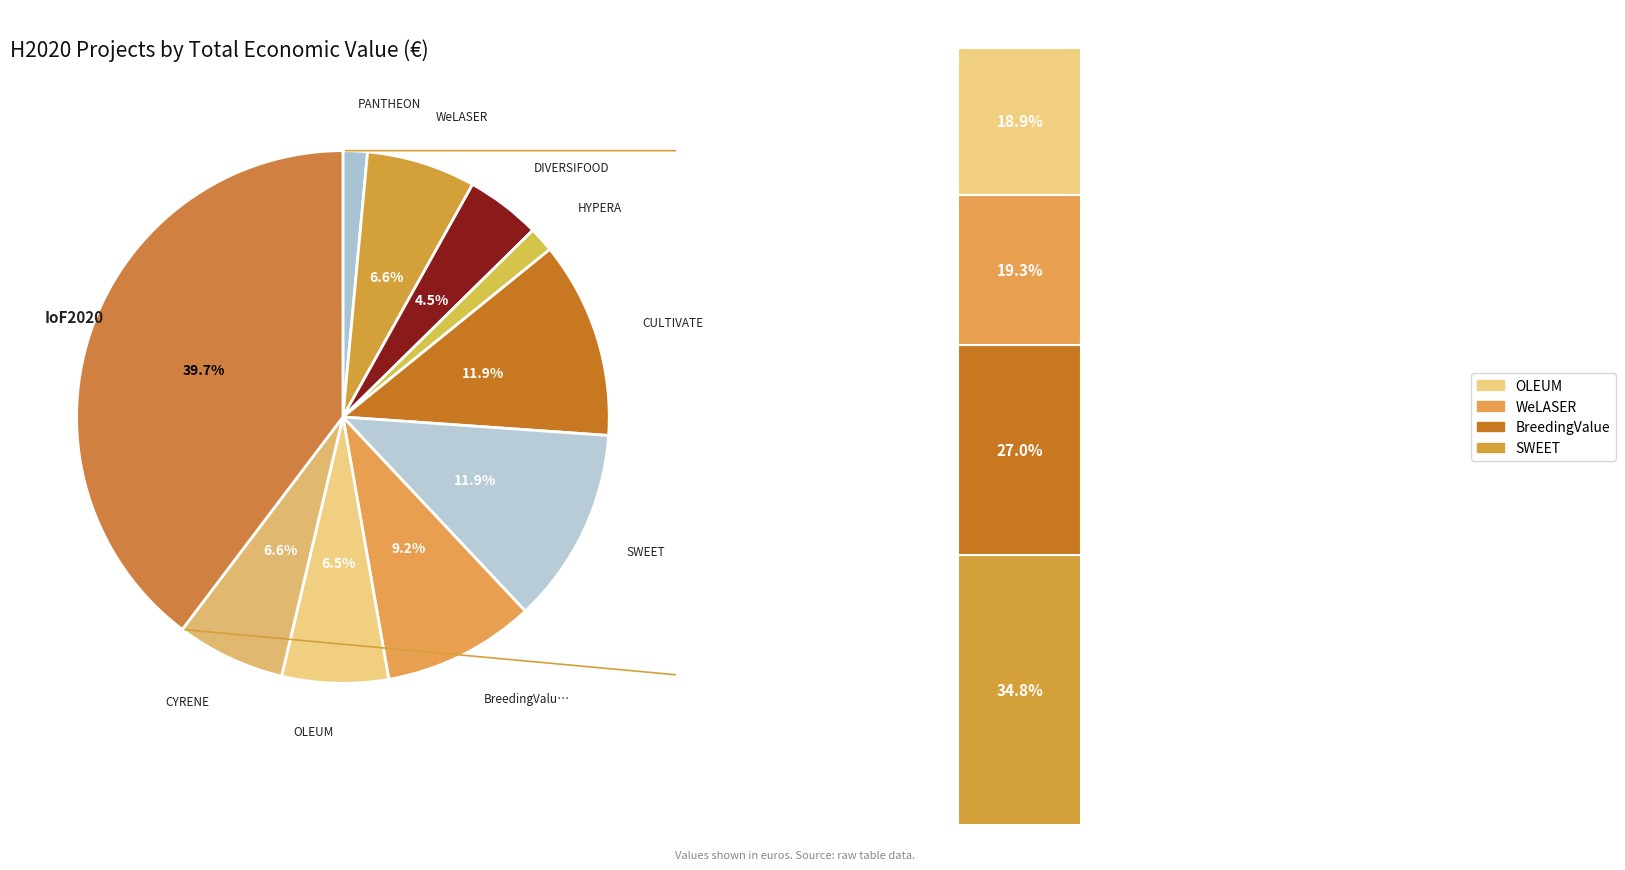

To the nearest percent, what is the average slice percentage?

10%